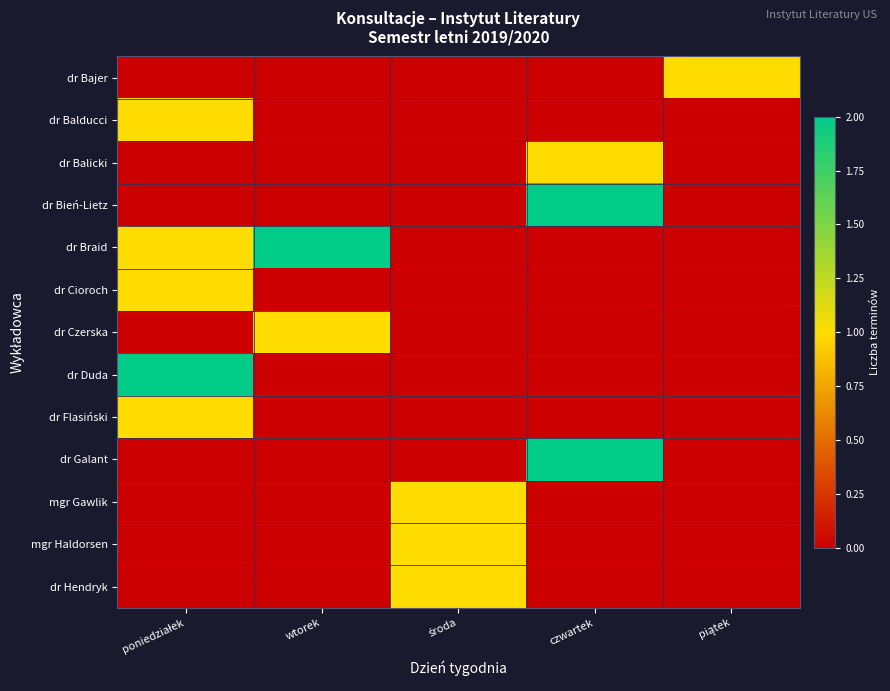

Between piątek and poniedziałek, which is larger?

piątek